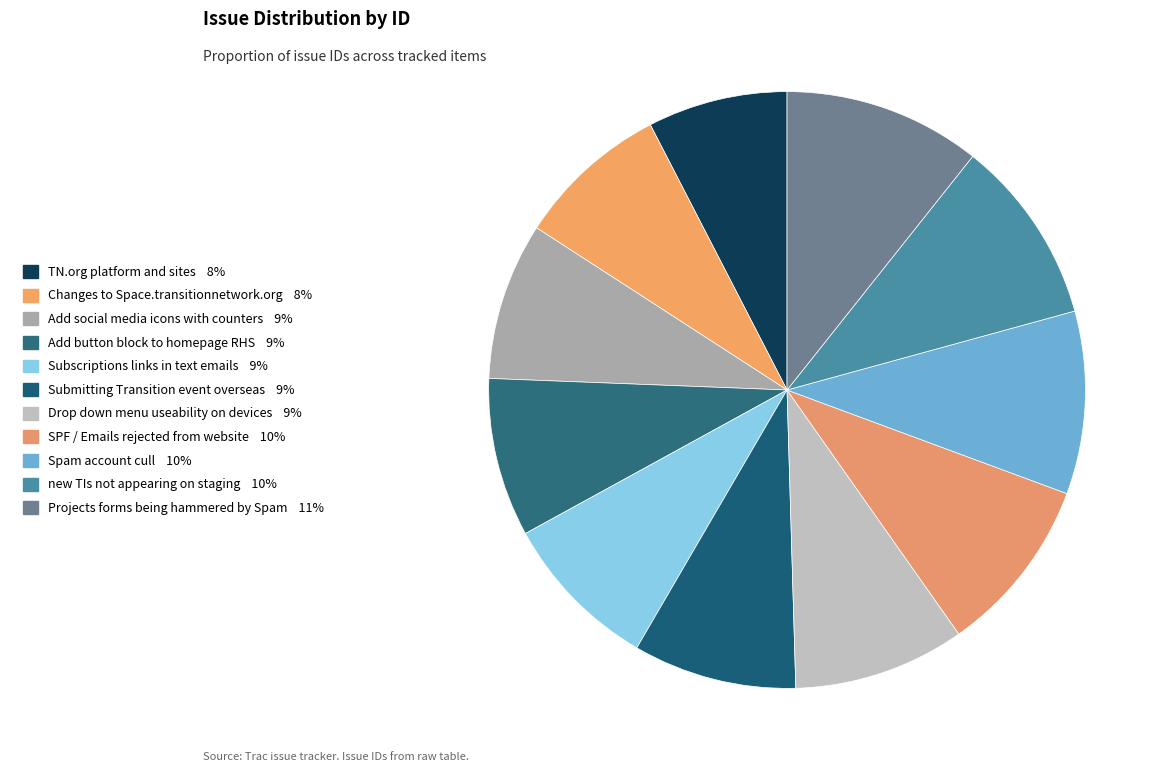

To the nearest percent, what percentage of the pie is Subscriptions links in text emails?

9%